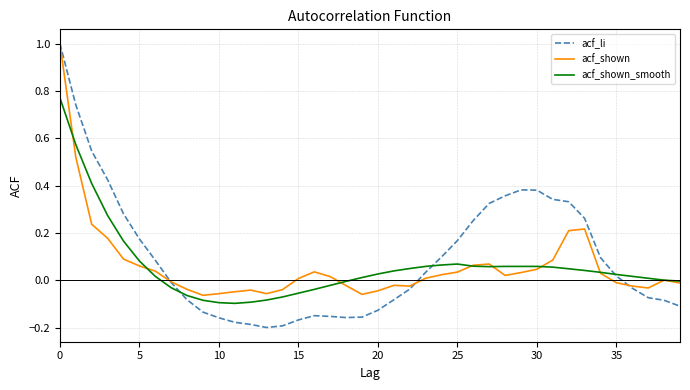

Which series has the largest range (max minus min)?

acf_li